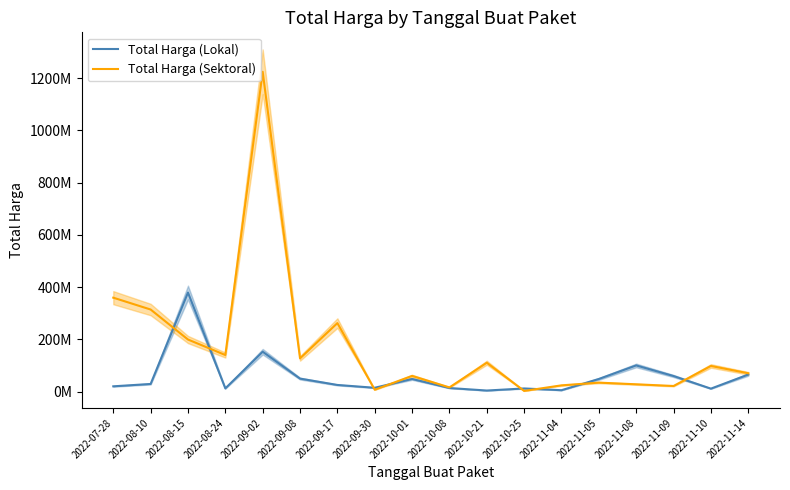

What position from the right is 2022-10-21?

8